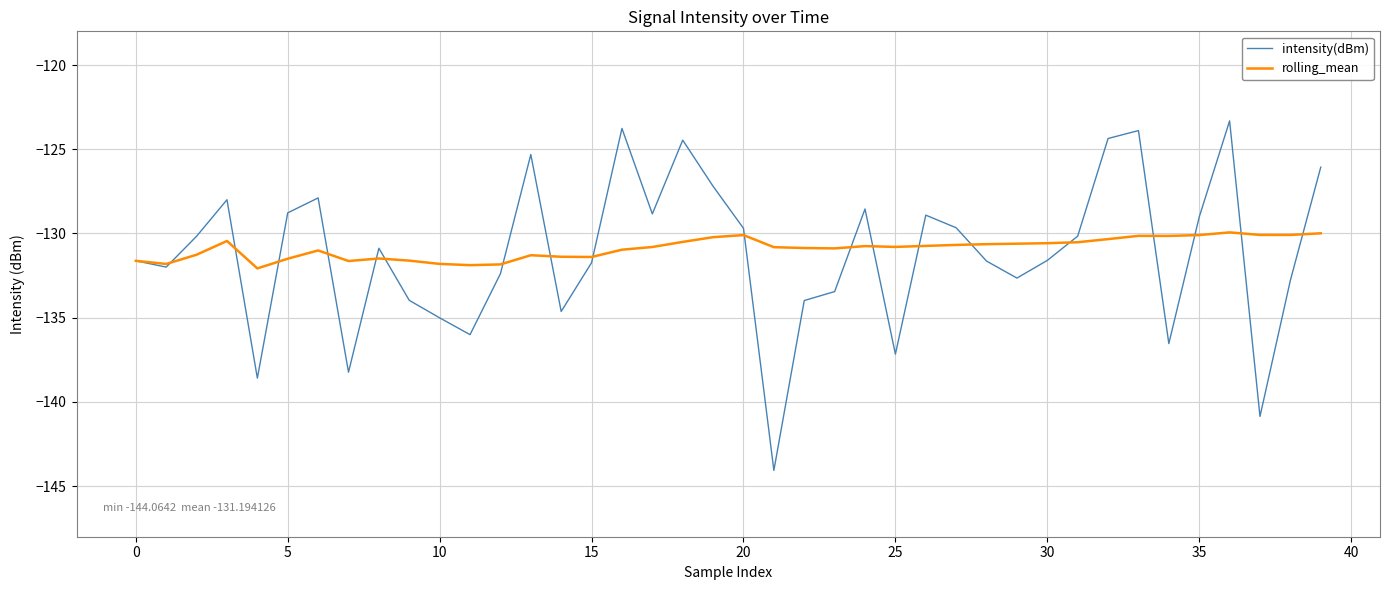

What are all the series names shown in the legend?

intensity(dBm), rolling_mean